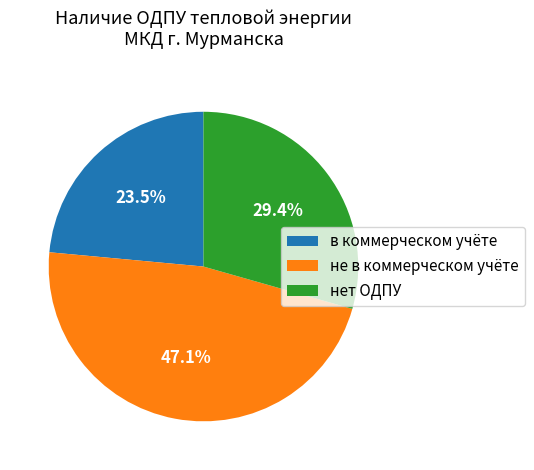

What percentage do не в коммерческом учёте and в коммерческом учёте together represent?

70.6%